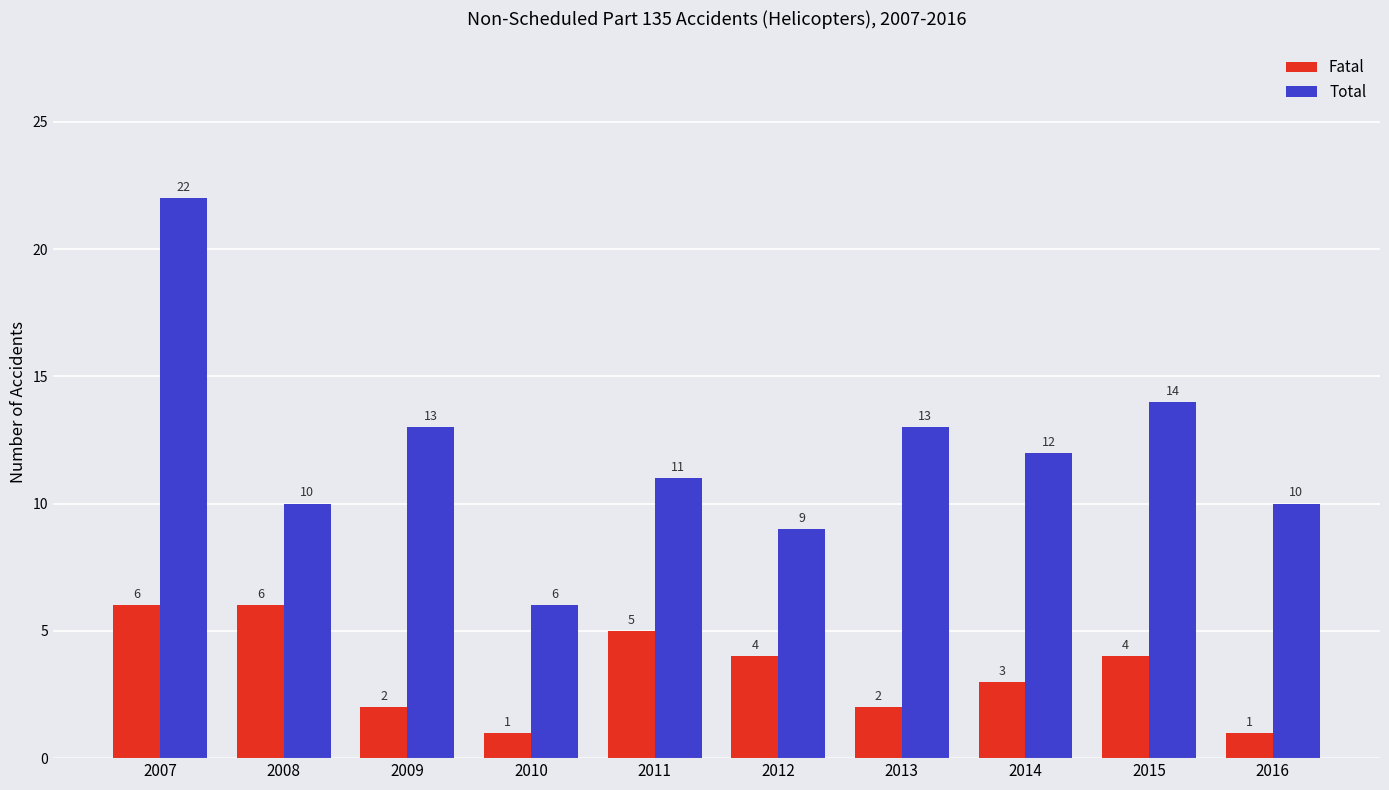

What is the spread (max minus min) of values at 2012?

5